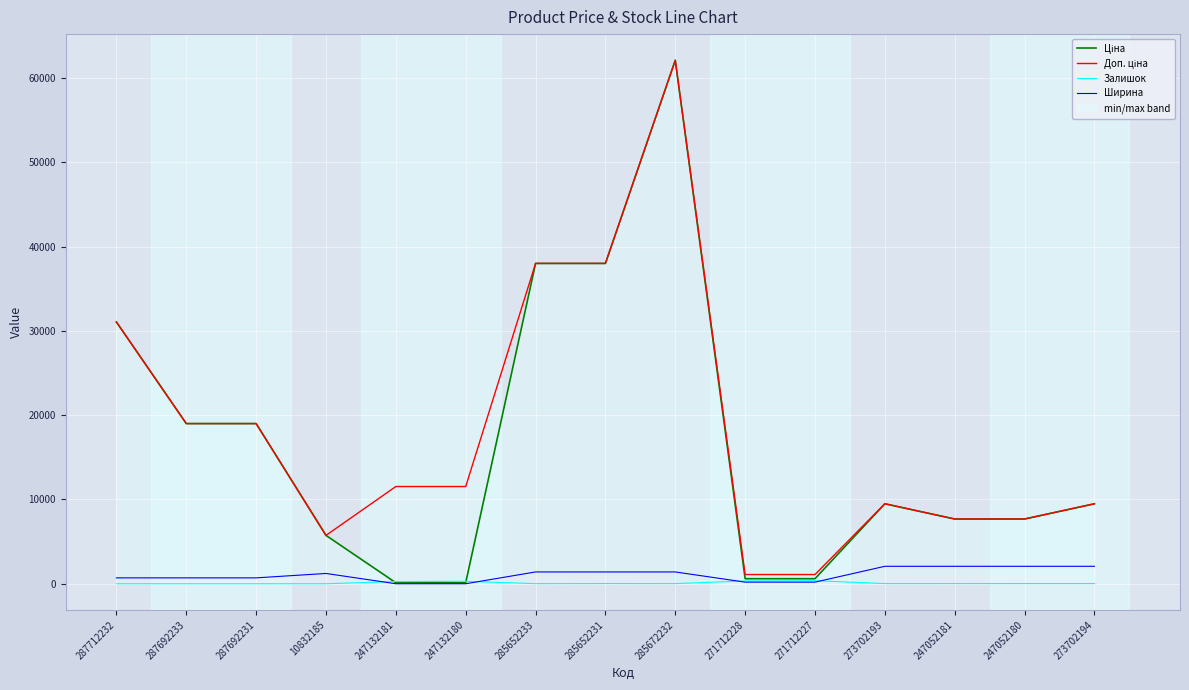

Where is the first local maximum for Ширина?

10832185